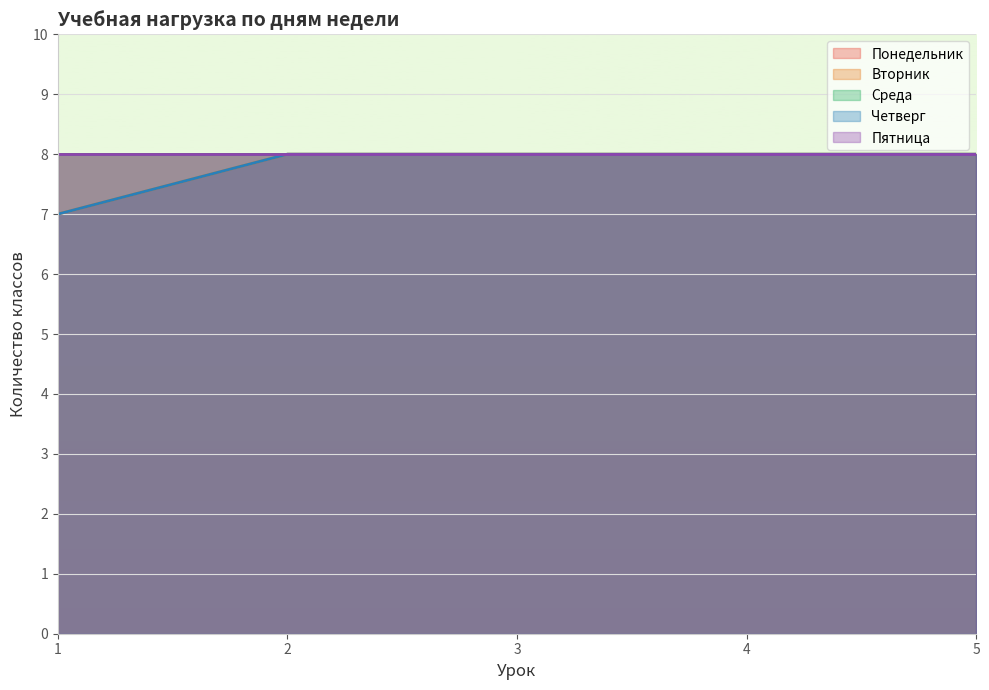

The chart shows a value of 2 at Пятница-1. True or false?

False